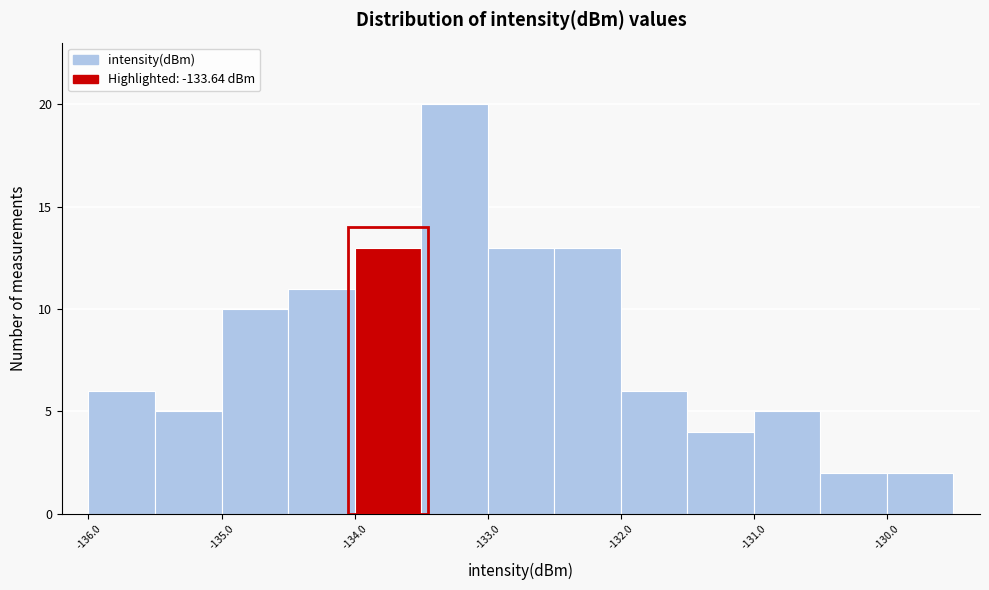

Reading left to right, list every bar in this chart as the range it spans on the x-axis followed by its height. The values are not printed on the chart, so give them approximately, as read against the axis.

-136.0 to -135.5: 6
-135.5 to -135.0: 5
-135.0 to -134.5: 10
-134.5 to -134.0: 11
-134.0 to -133.5: 13
-133.5 to -133.0: 20
-133.0 to -132.5: 13
-132.5 to -132.0: 13
-132.0 to -131.5: 6
-131.5 to -131.0: 4
-131.0 to -130.5: 5
-130.5 to -130.0: 2
-130.0 to -129.5: 2